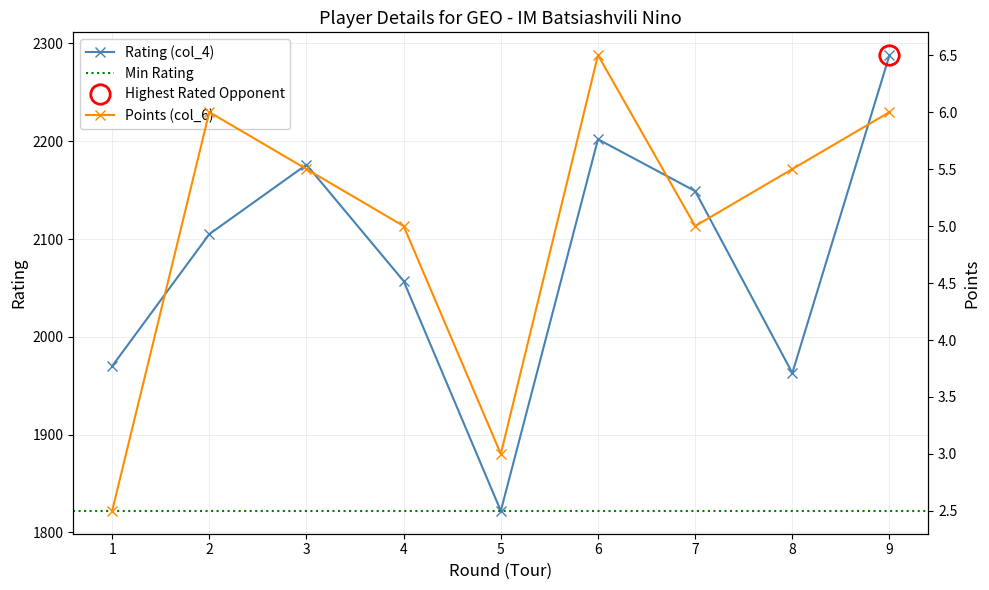

How many interior local peaks does the Rating (col_4) series have?

2